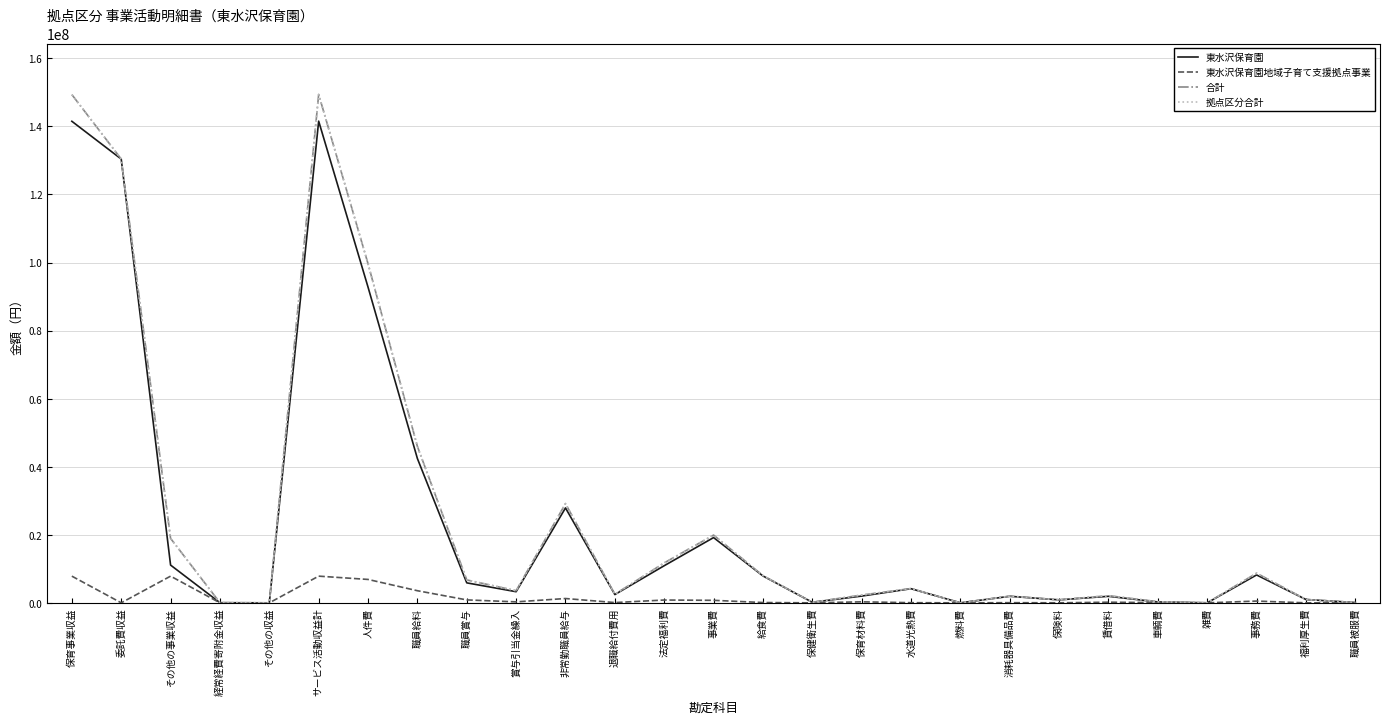

What is the average value of the 東水沢保育園 series?

24362366